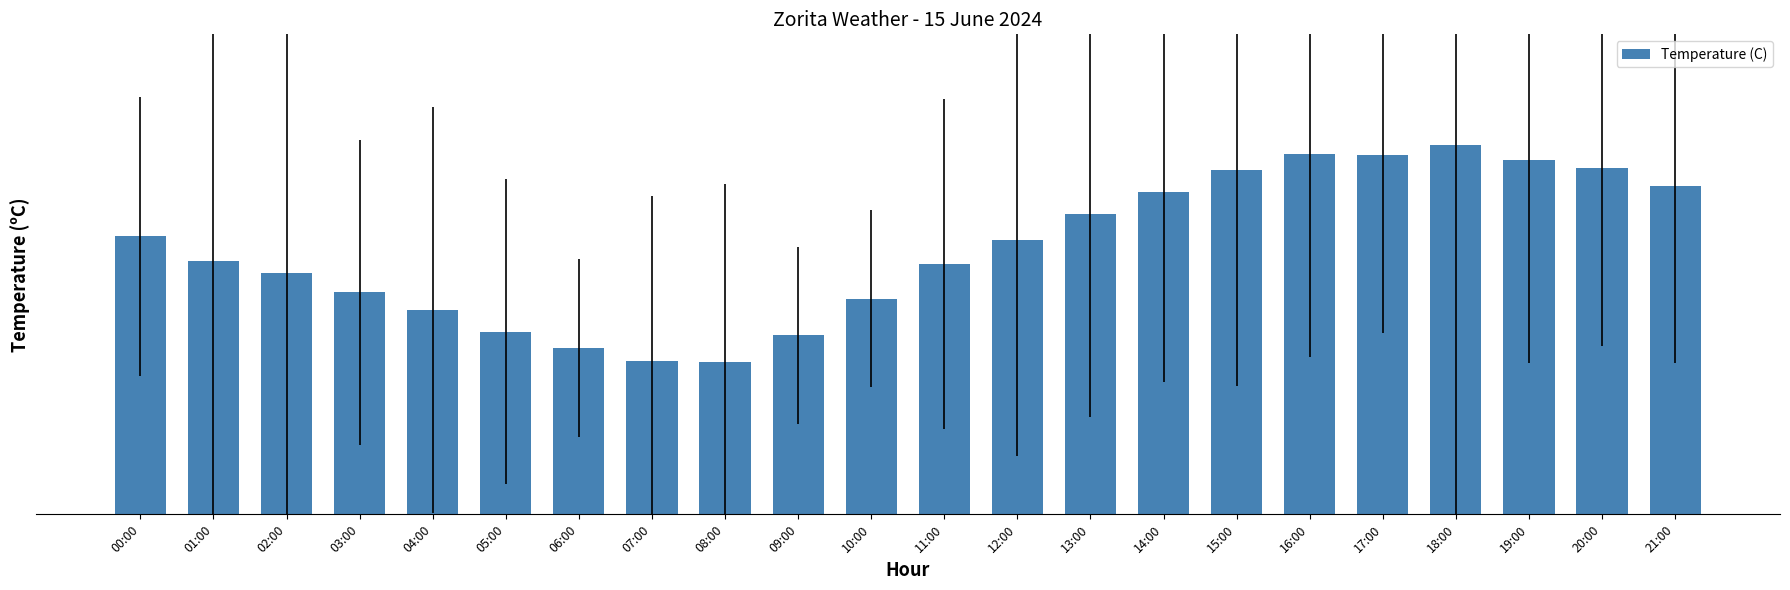

At which category does the chart reach its peak across all series?

18:00